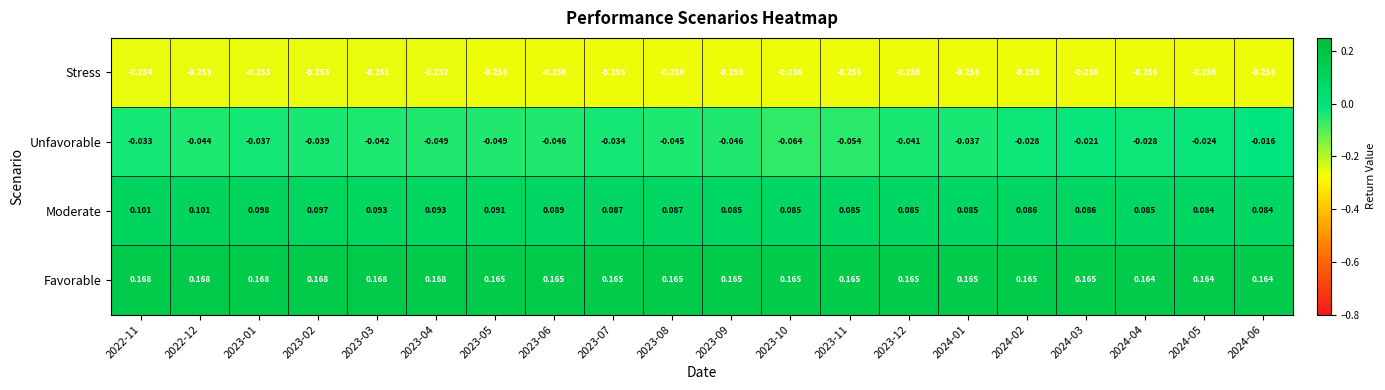

List the series in order of their overall mean, highest first.

Favorable, Moderate, Unfavorable, Stress